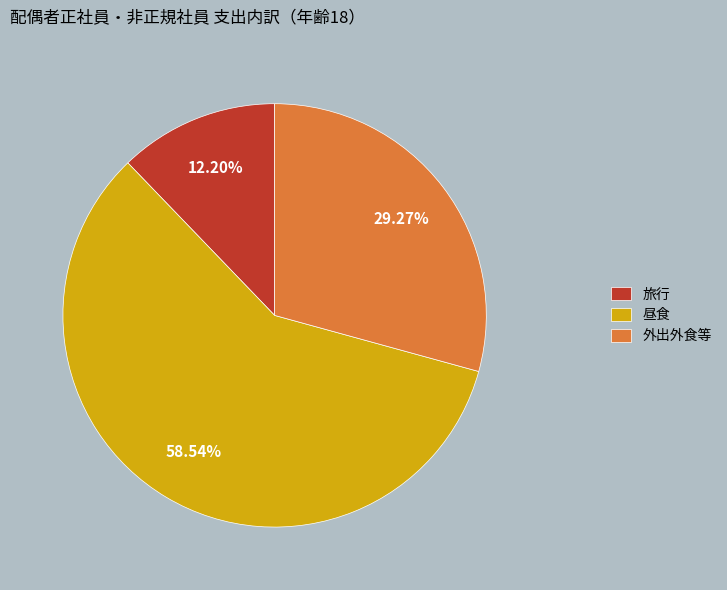

Is there a majority slice in this chart?

Yes